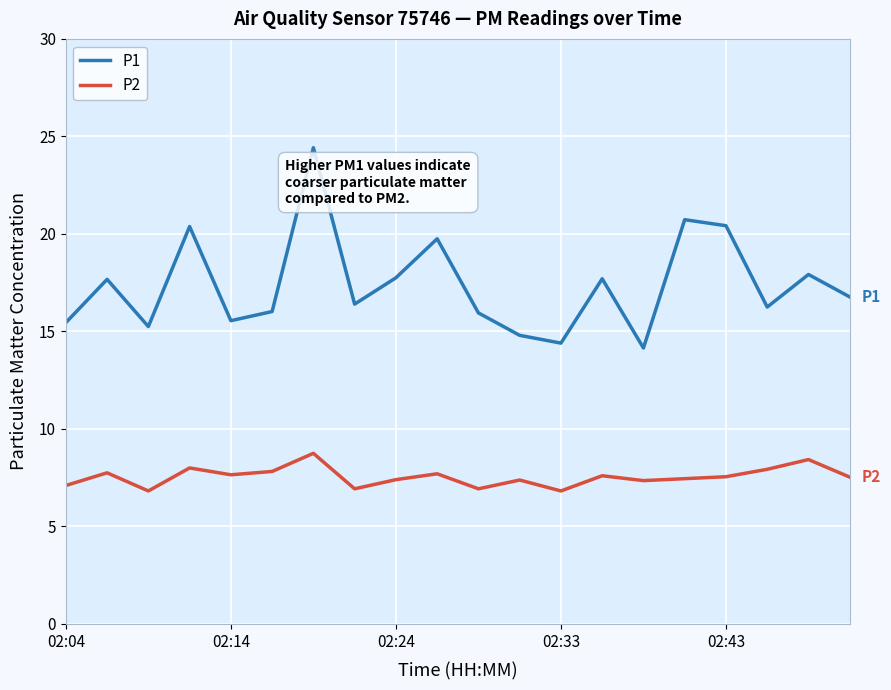

True or false: P2 and P1 intersect in this chart.

False